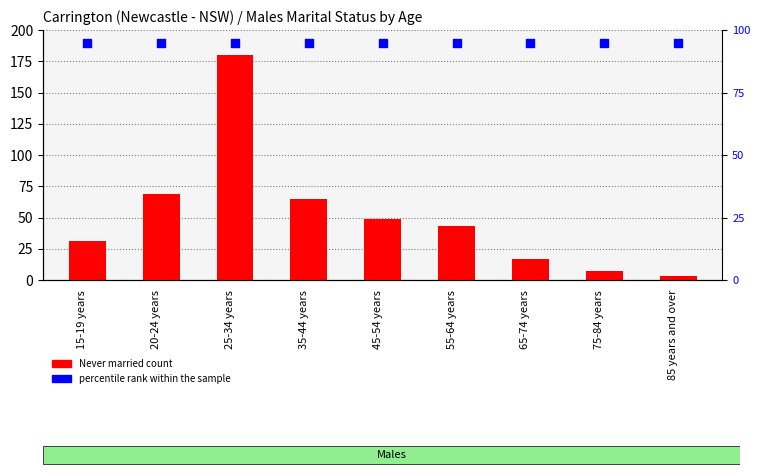

At which category is the sum across all series the highest?

25-34 years